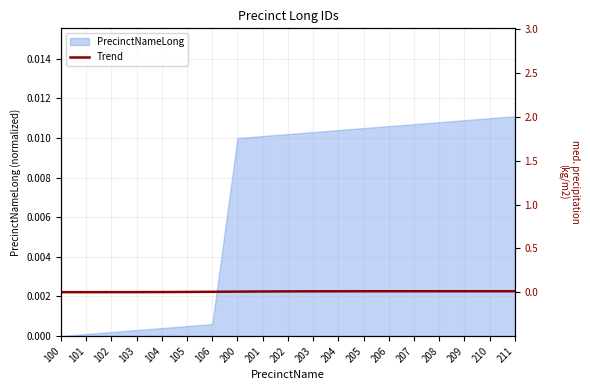

Is it true that the value at 206 is 0.0?

False